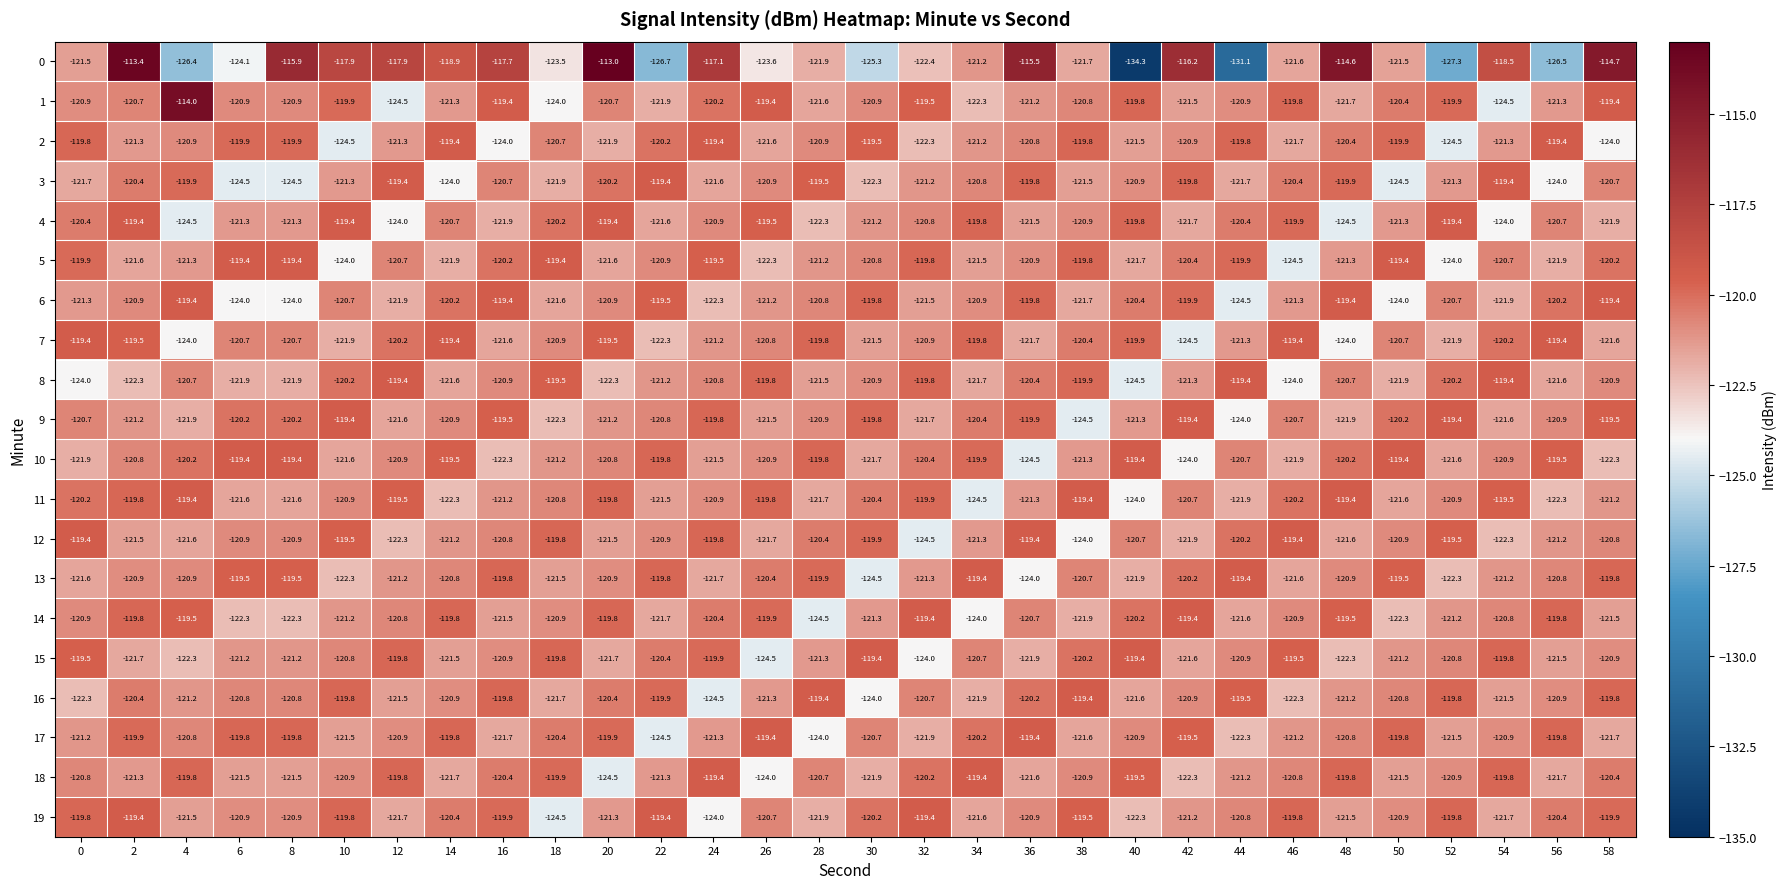

Read the 8 value at 32.

-119.8